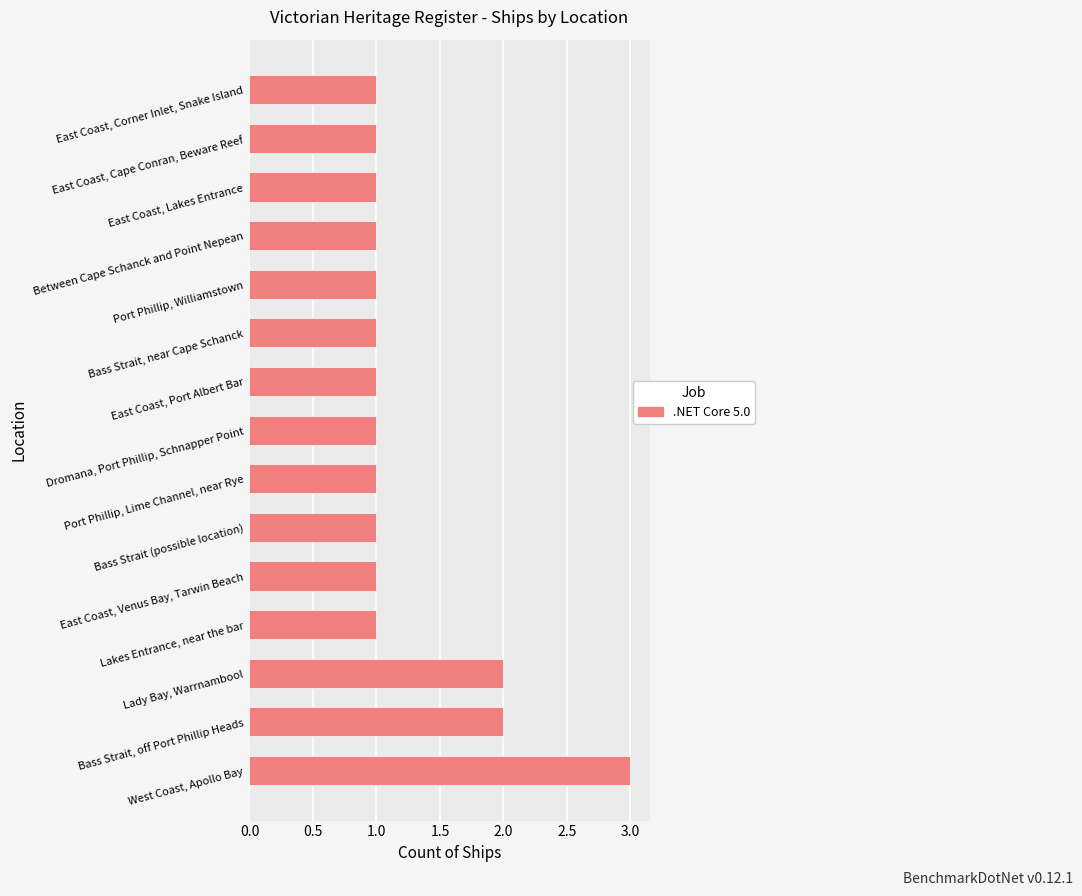

The chart shows a value of 1 at East Coast, Cape Conran, Beware Reef. True or false?

True